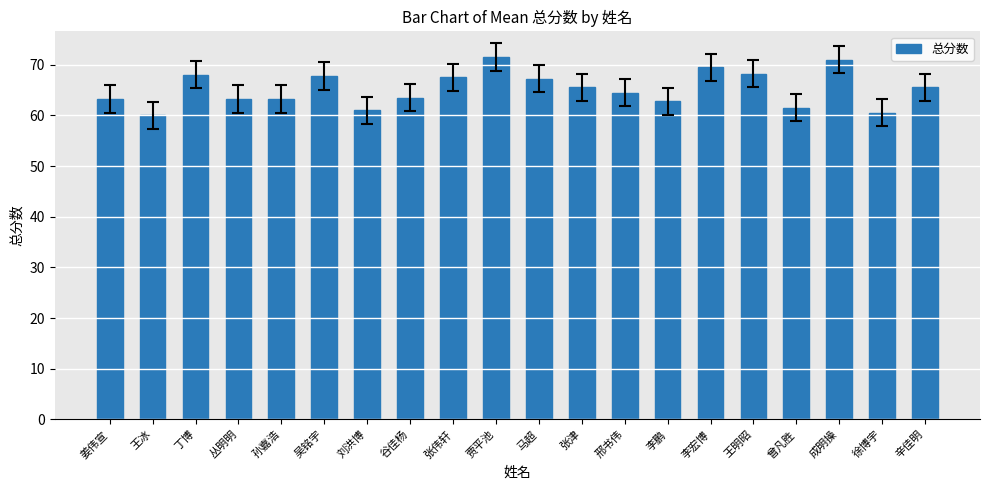

The chart shows a value of 61.5 at 曾凡胜. True or false?

True